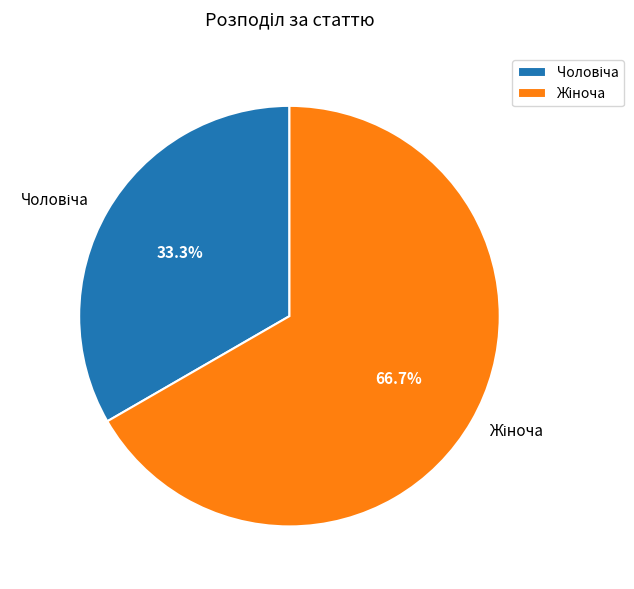

Does any single category account for the majority?

Yes